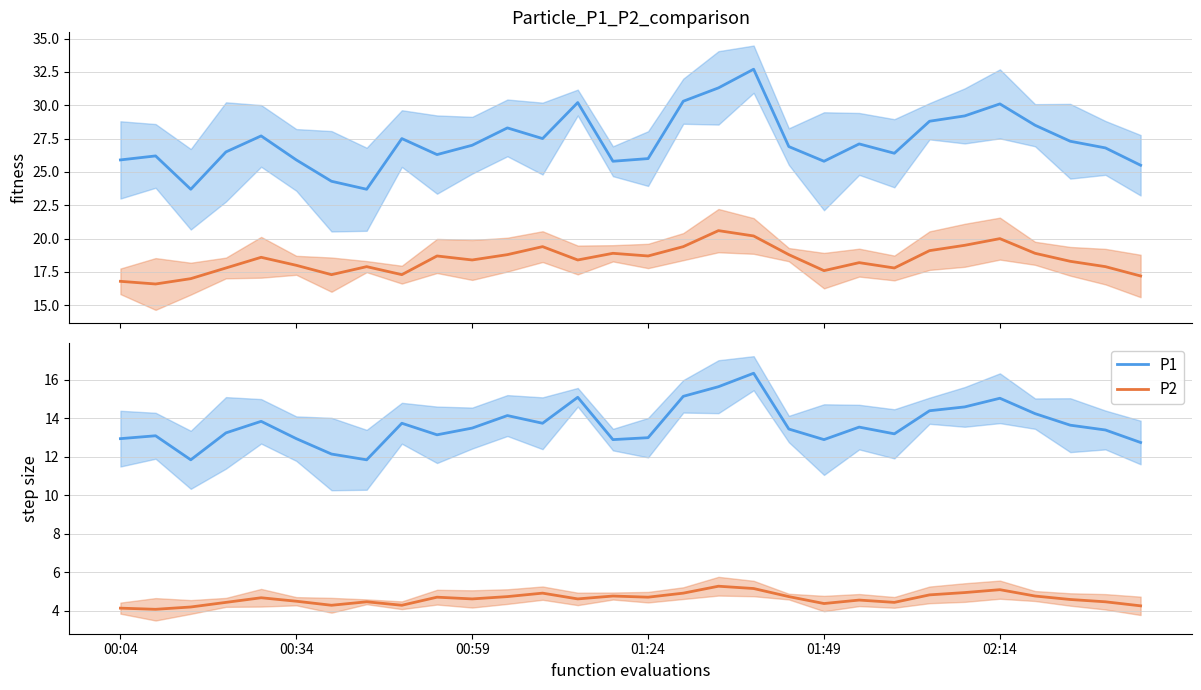

The value of P1 at 11 is 14.2. True or false?

True